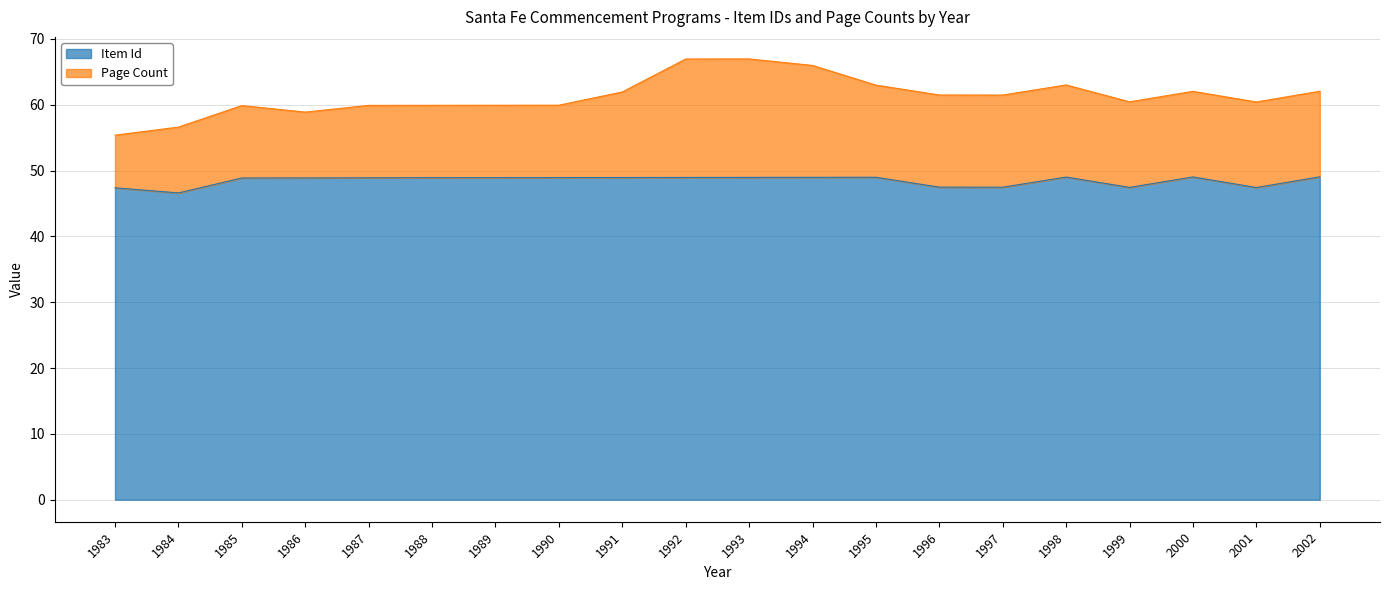

How many data points does each series have?

20